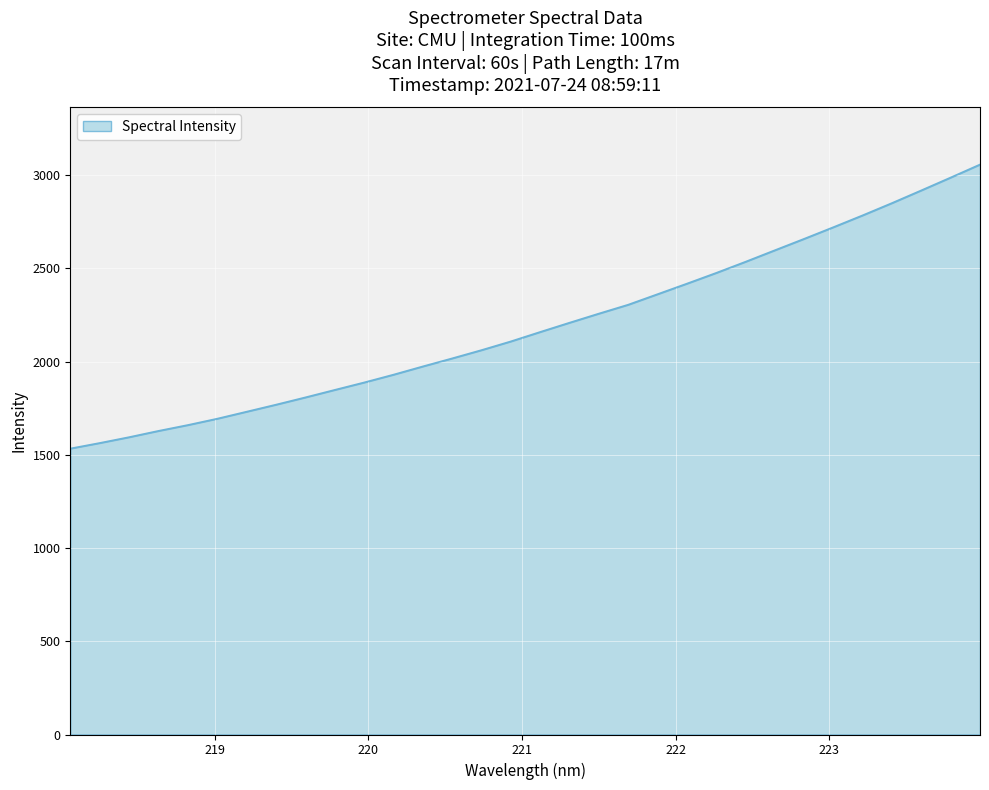

What is the smallest value displayed?

1533.5